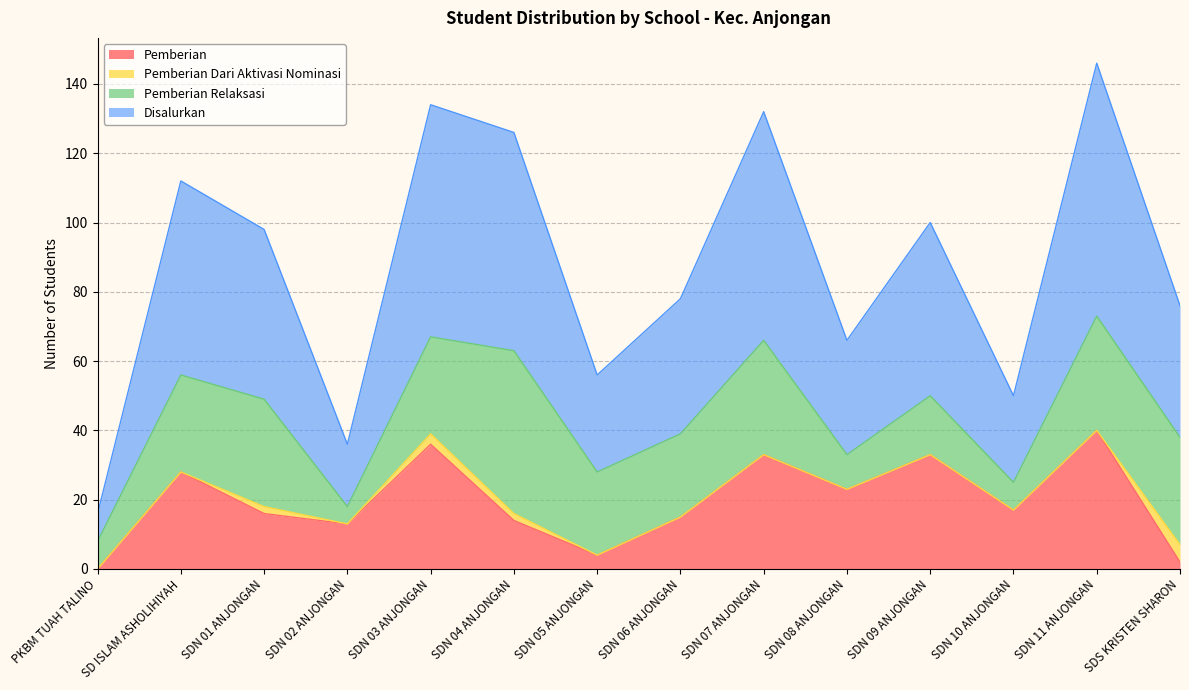

Does the chart have visible grid lines?

Yes